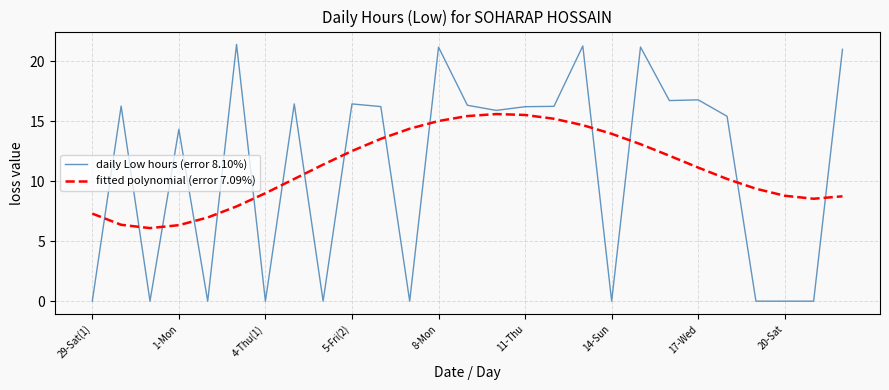

What is the greatest value displayed?

21.4